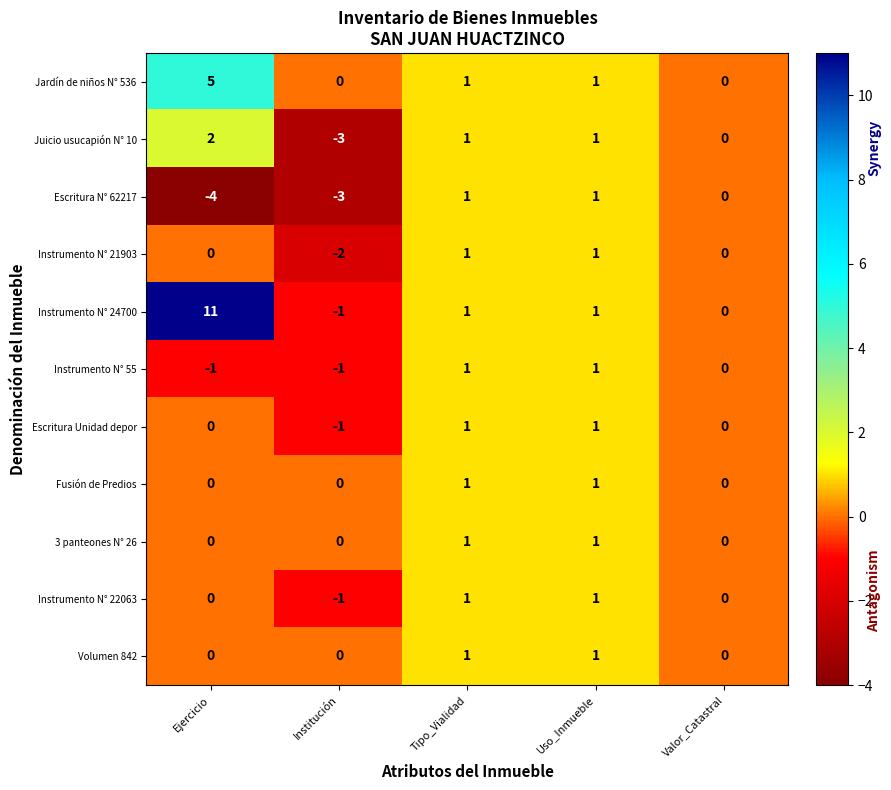

Which series has the largest total across all categories?

Instrumento N° 24700